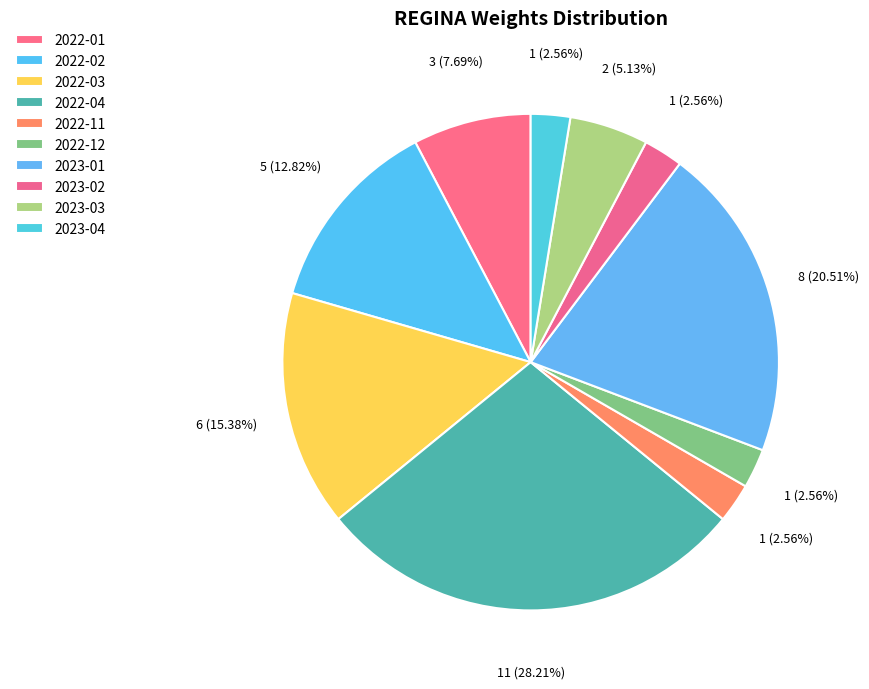

To the nearest percent, what is the difference between the 2023-01 and 2022-12 slice percentages?

18%